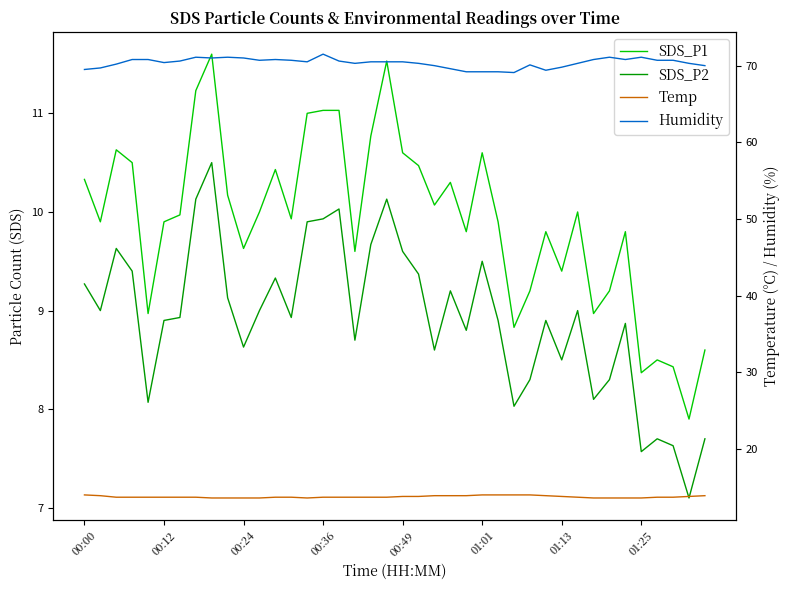

At which category is the sum across all series the highest?

8